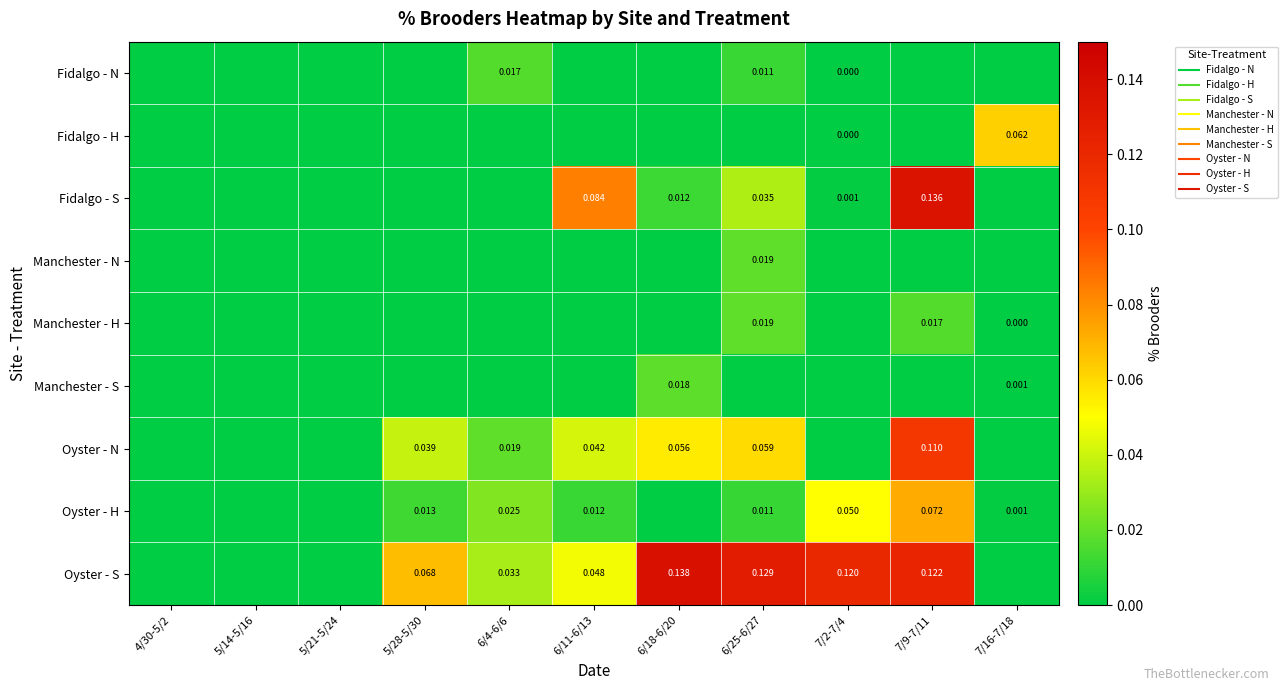

At which category is the sum across all series the highest?

7/9-7/11